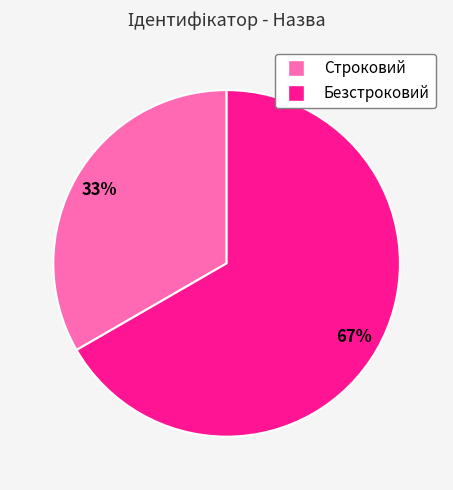

What is the largest slice in the pie chart?

Безстроковий